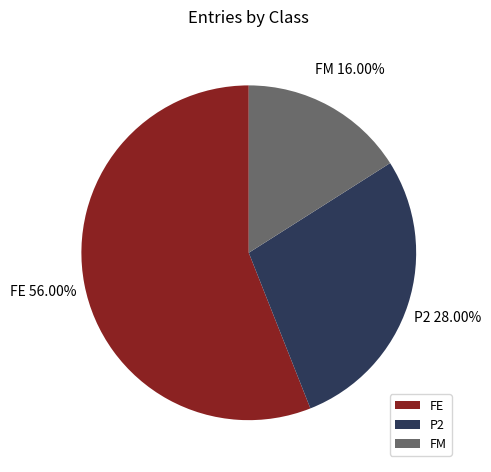

Rank the categories by value from highest to lowest.

FE, P2, FM